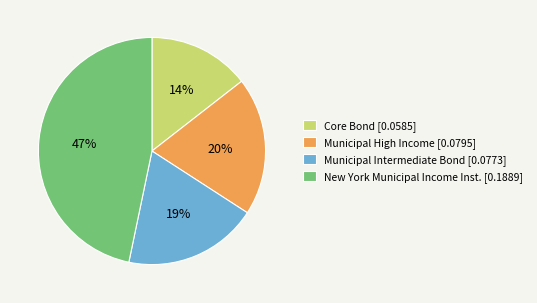

Does Municipal High Income [0.0795] account for over 50% of the chart?

No